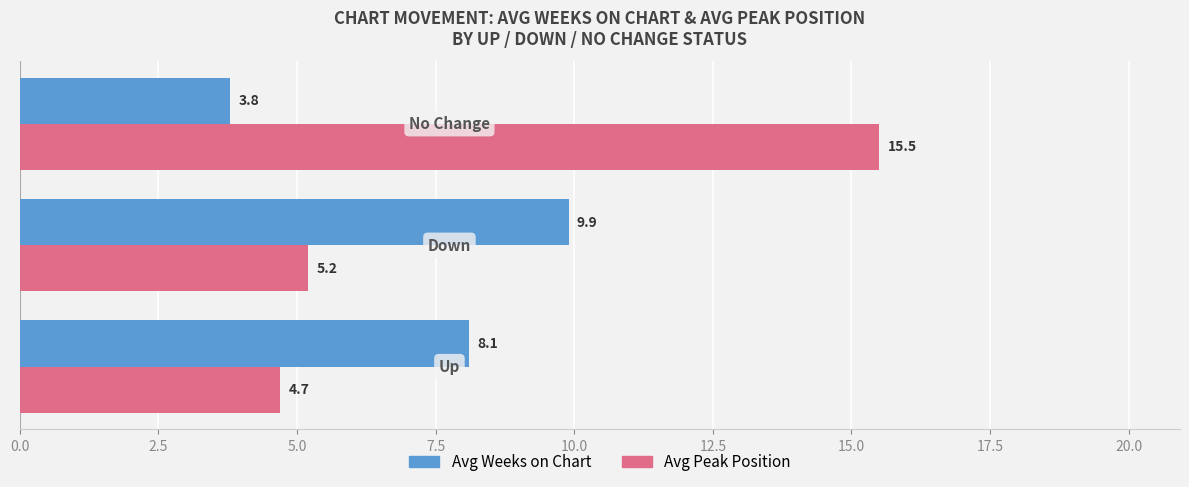

What is the sum of all Avg Peak Position values?

25.4